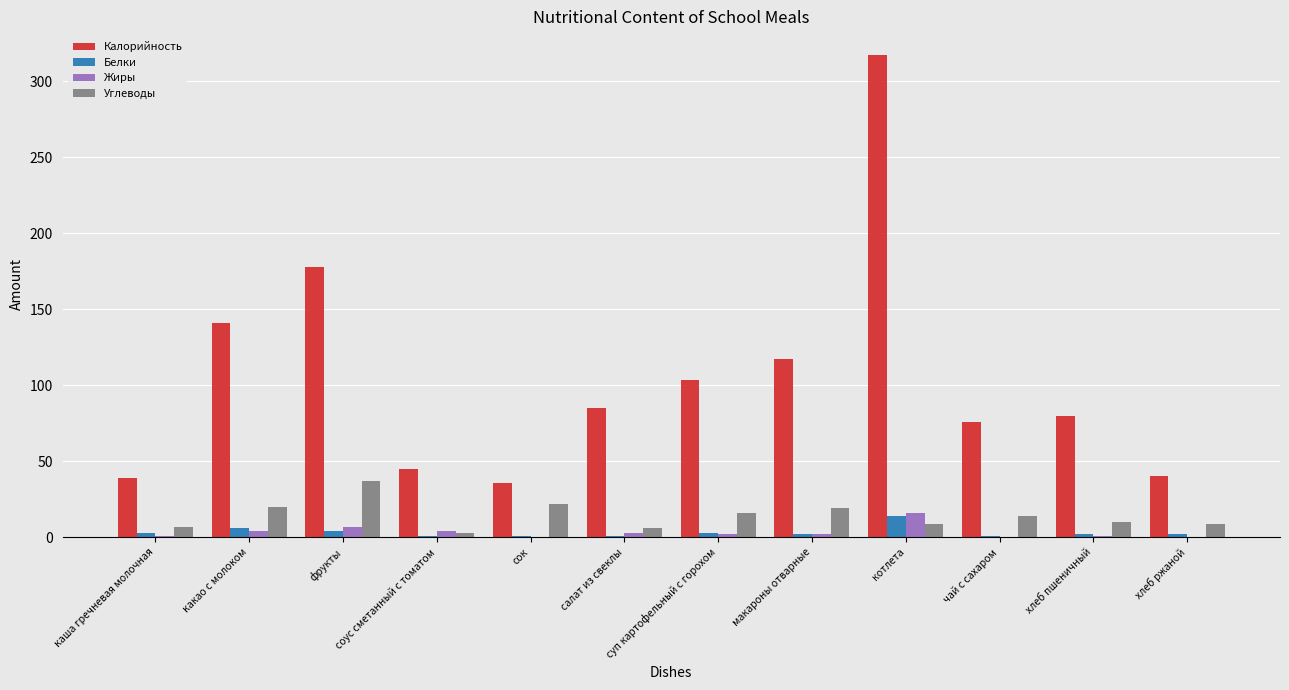

What is the sum of all Жиры values?

40.5